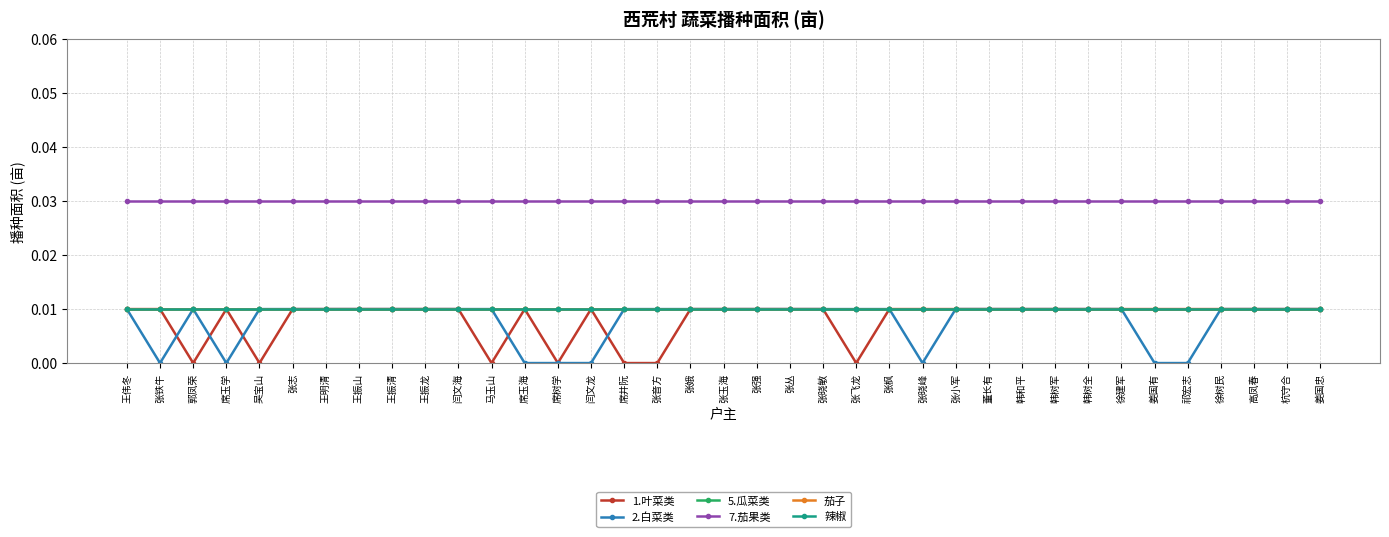

True or false: 辣椒 has a value of 0.0 at 席玉学.

True